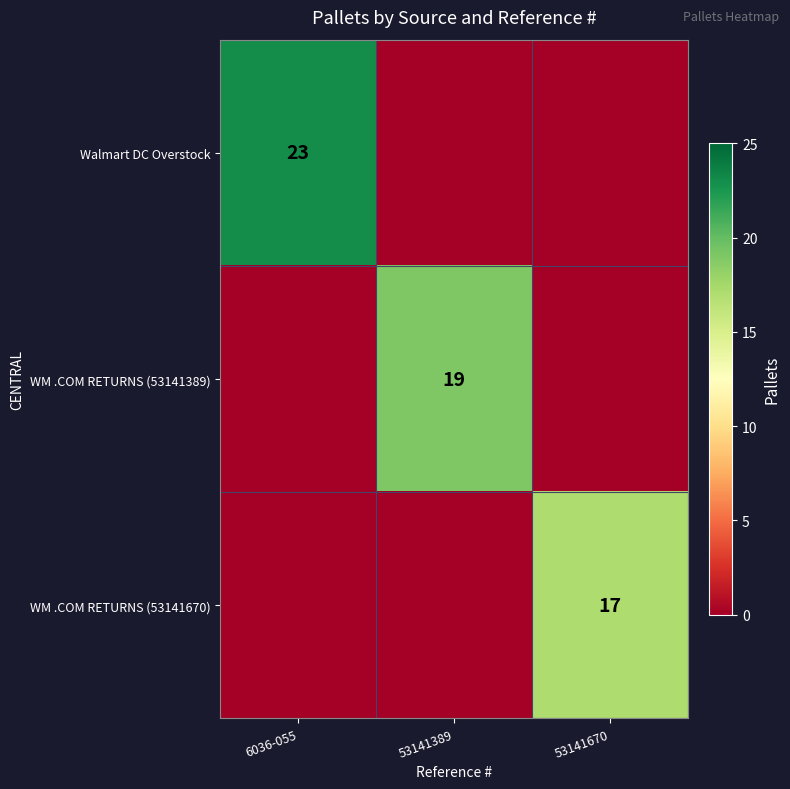

Between 6036-055 and 53141389, which is larger?

6036-055